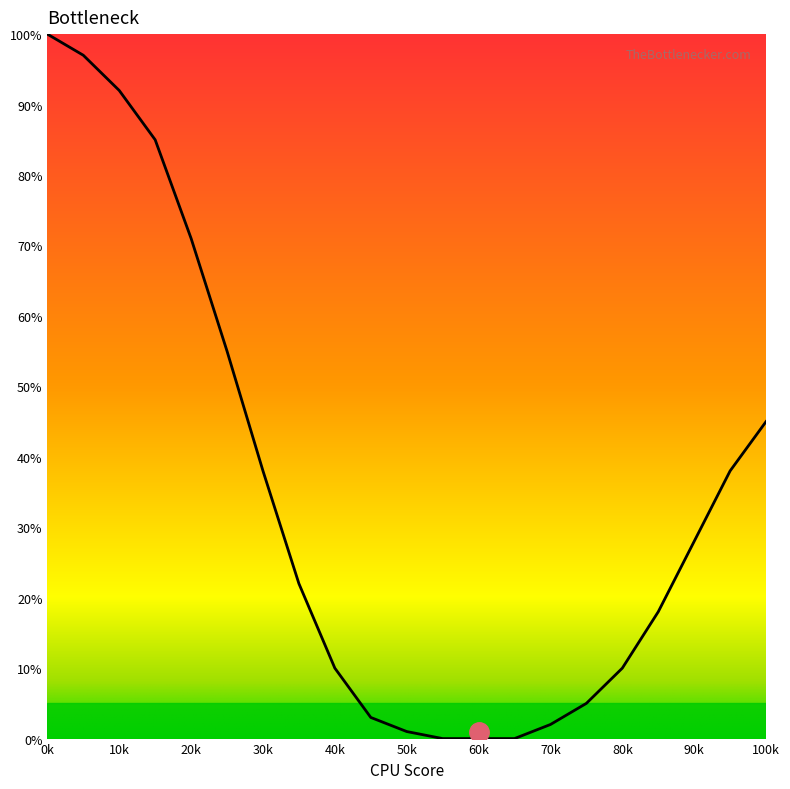

Does the chart have visible grid lines?

No